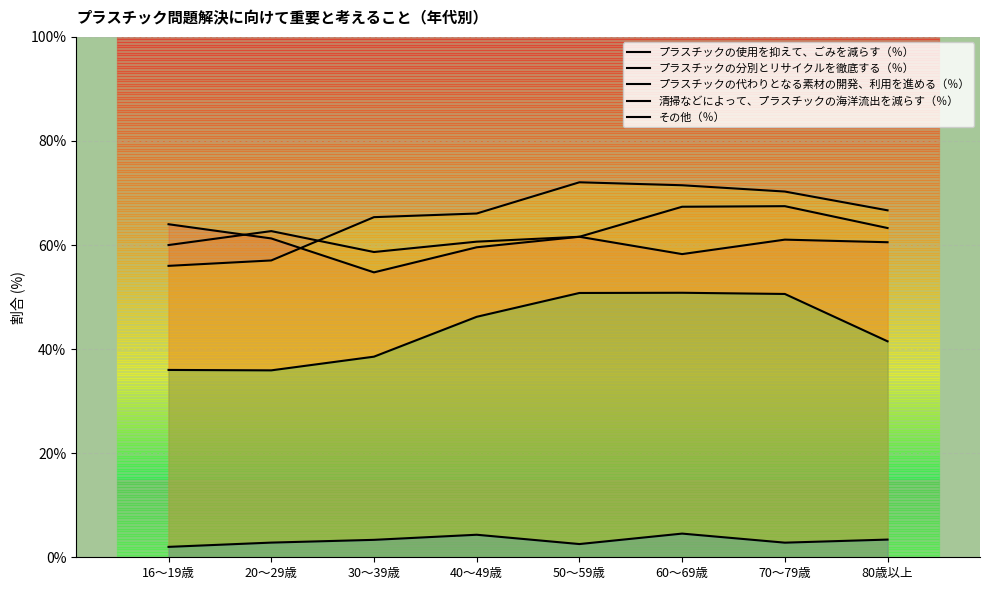

Which series has the widest spread of values?

プラスチックの代わりとなる素材の開発、利用を進める（％）